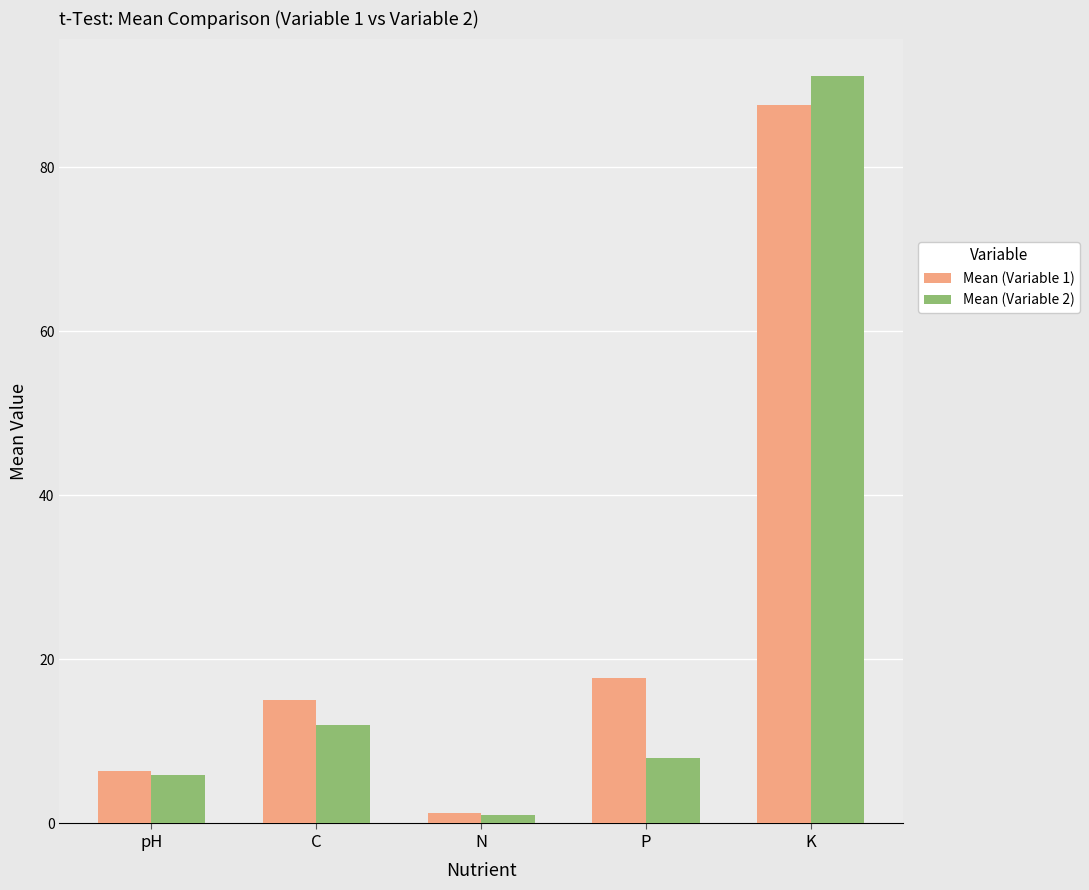

What is the sum of all Mean (Variable 1) values?

128.1